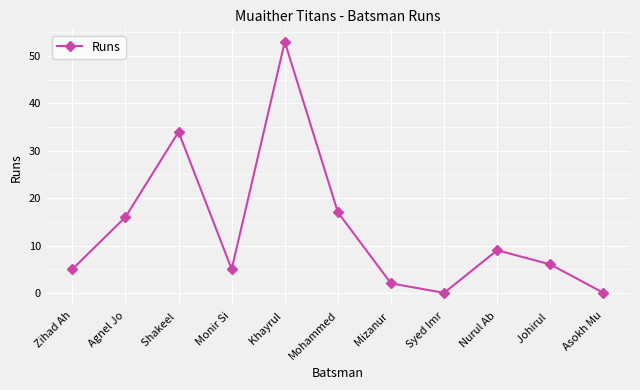

Between Mizanur  and Syed Imr, which is larger?

Mizanur 